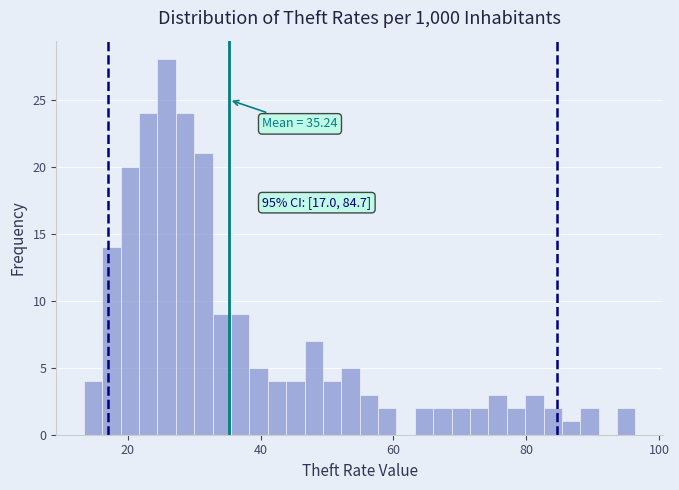

Read against the x-axis, roughly where is the centre of the tallest bar?

26